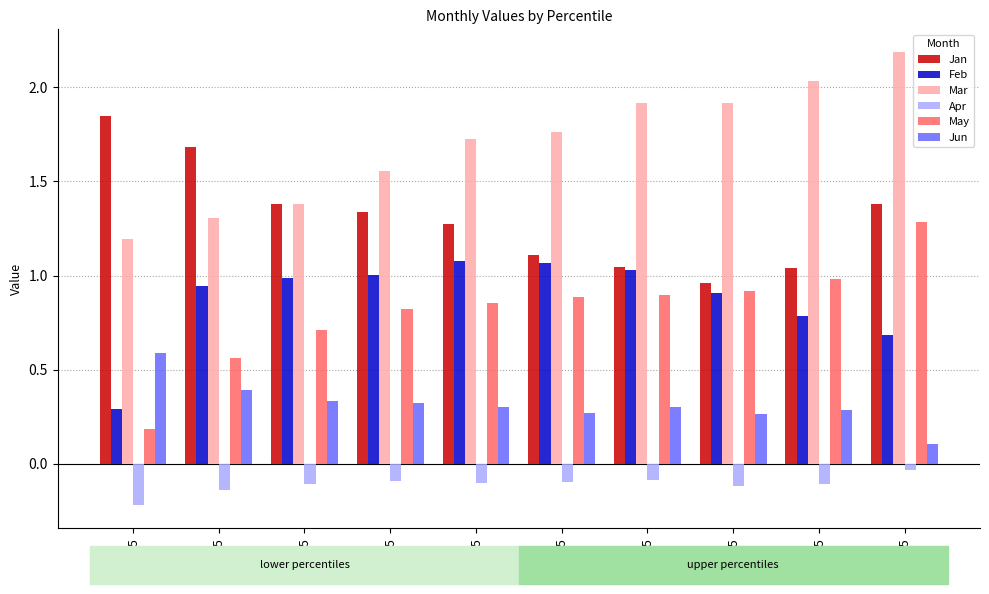

Which series changed the most between pct05 and pct25?

Feb